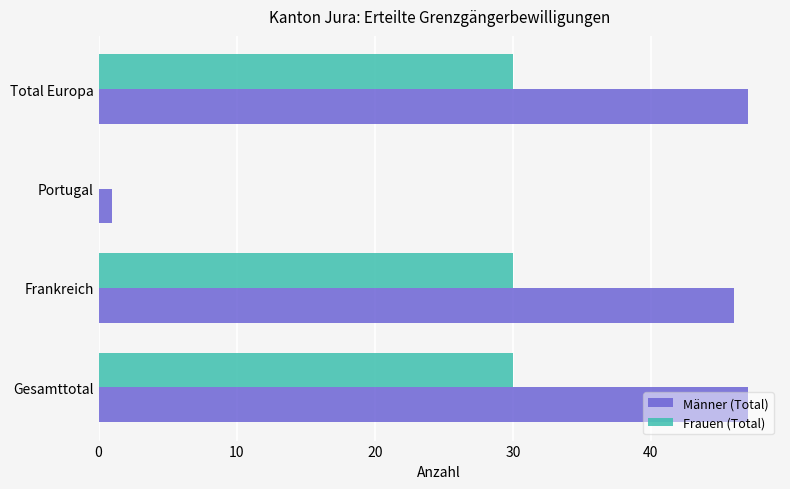

Is it true that Männer (Total) equals 47 at Gesamttotal?

True